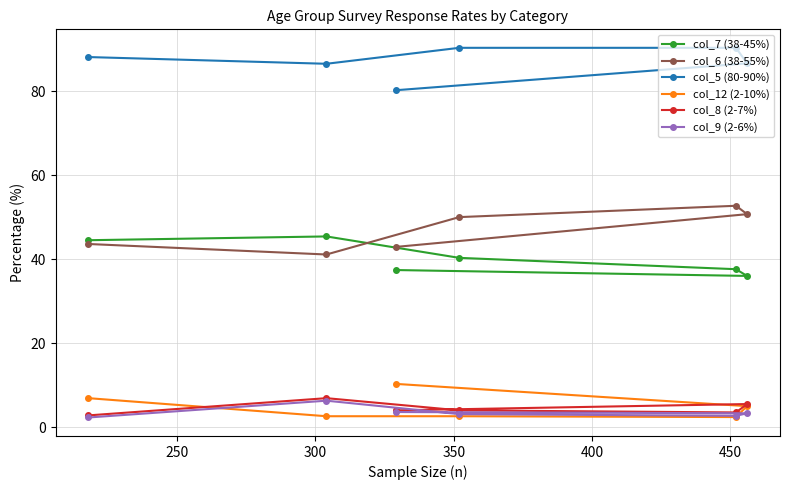

Which series has the largest total across all categories?

col_5 (80-90%)